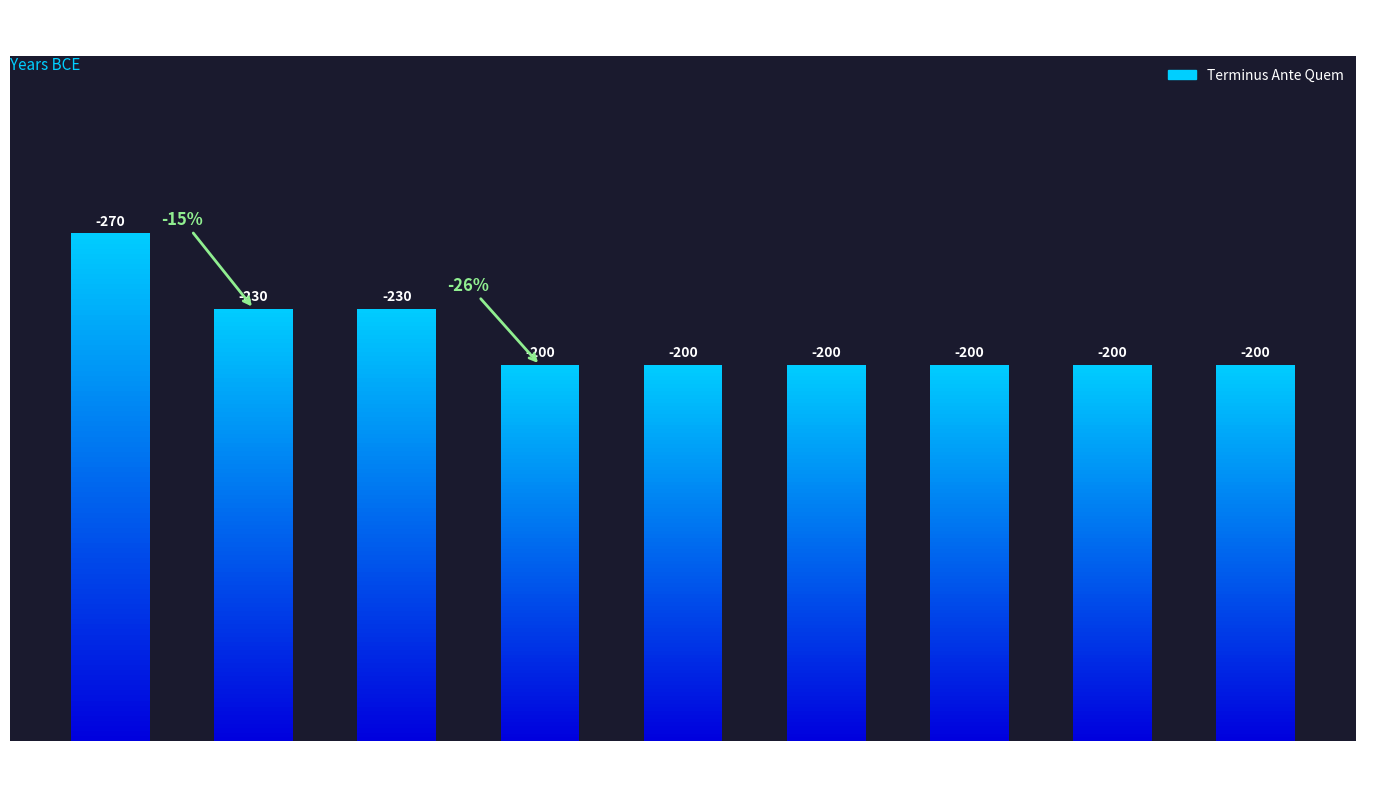

Count the values in the range 200 to 230.

8